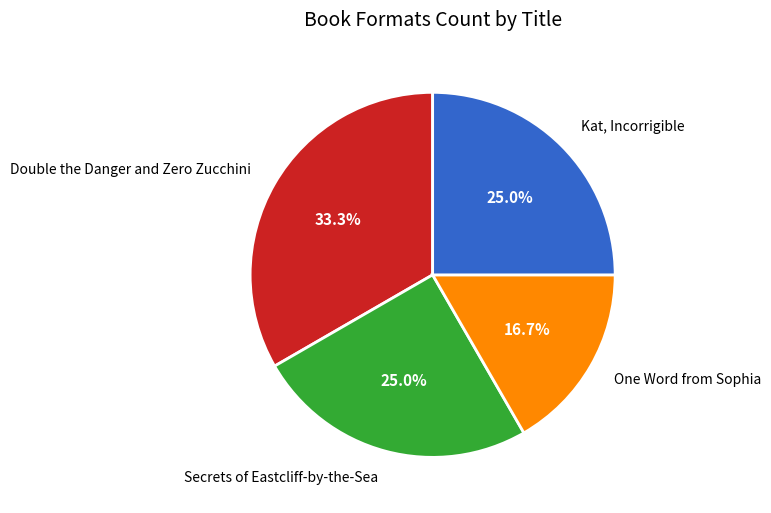

How many slices are in this pie chart?

4